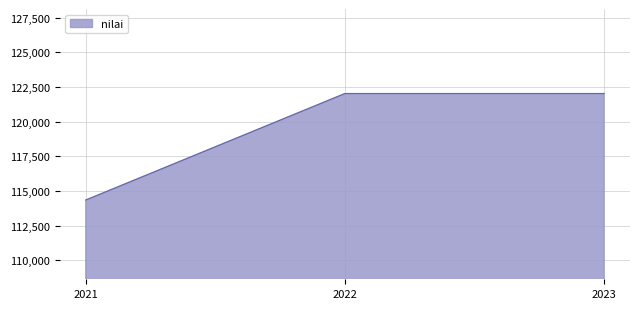

How many values are between 114343 and 122027?

3